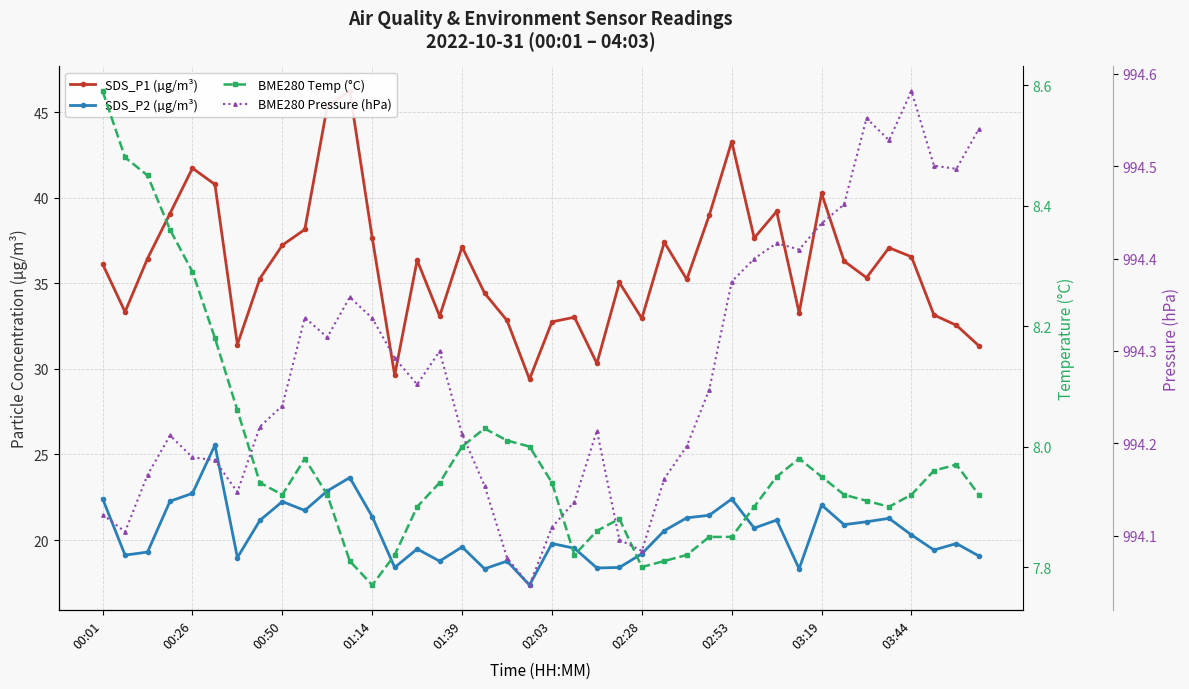

Is the value of SDS_P2 (µg/m³) at 20 greater than the value of SDS_P1 (µg/m³) at 37?

No